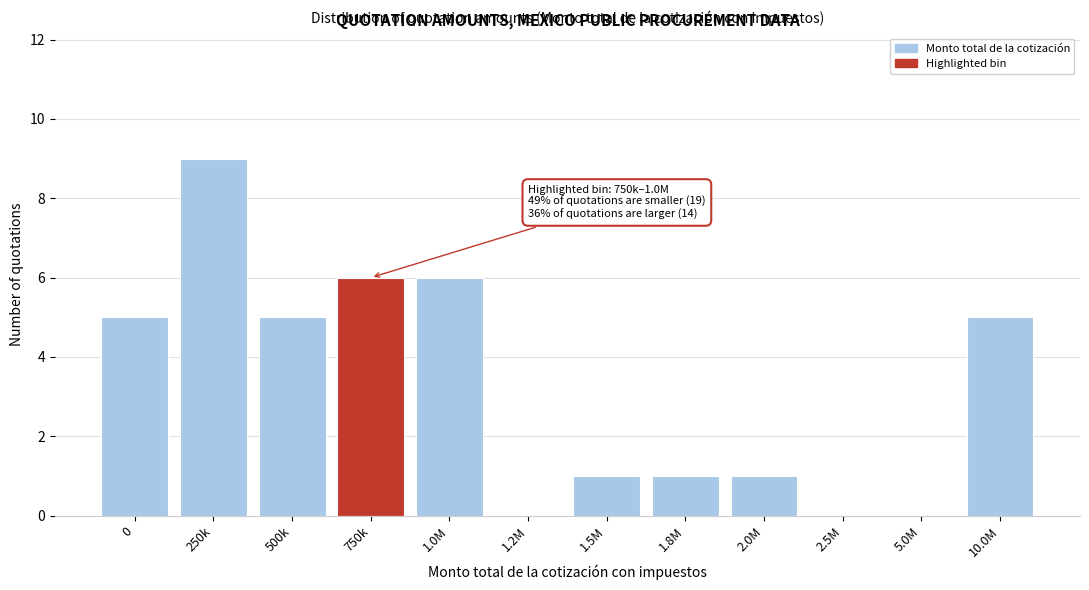

Reading left to right, transcribe all the data shown in this chart.

0=5	250k=9	500k=5	750k=6	1.0M=6	1.2M=0	1.5M=1	1.8M=1	2.0M=1	2.5M=0	5.0M=0	10.0M=5